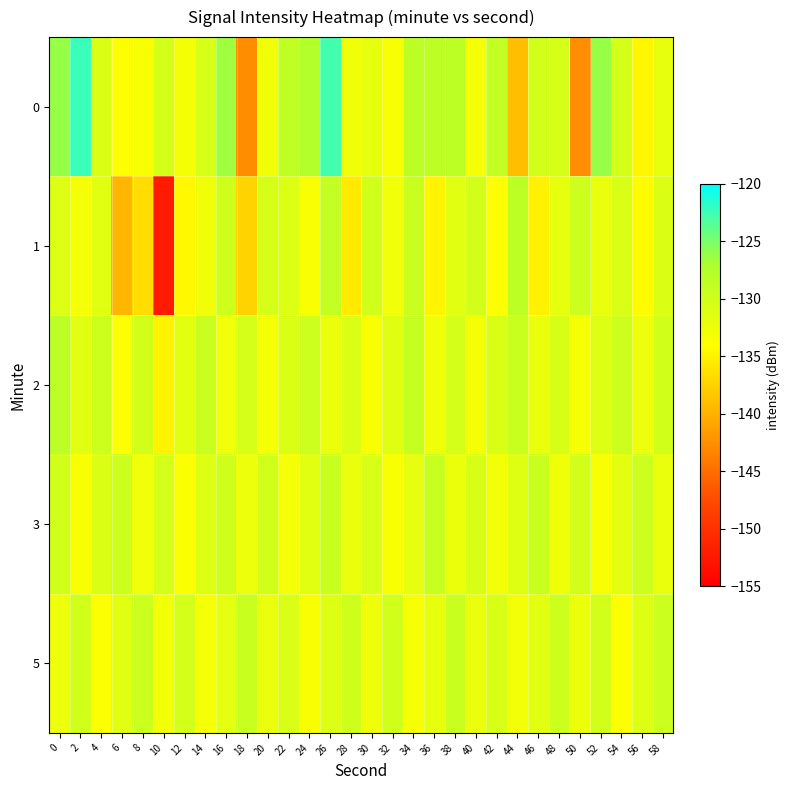

Reading left to right, transcribe all the data shown in this chart.

0: 0=-126.2	2=-122.4	4=-130.9	6=-134.0	8=-133.4	10=-130.5	12=-133.1	14=-130.7	16=-126.5	18=-142.7	20=-132.8	22=-128.7	24=-127.5	26=-122.7	28=-132.7	30=-132.0	32=-133.5	34=-128.3	36=-128.5	38=-128.3	40=-133.1	42=-128.9	44=-139.0	46=-130.2	48=-130.5	50=-142.5	52=-126.2	54=-130.4	56=-134.7	58=-132.0
1: 0=-131.1	2=-133.1	4=-131.4	6=-139.7	8=-136.5	10=-152.2	12=-134.5	14=-132.7	16=-129.8	18=-137.4	20=-130.5	22=-131.2	24=-133.4	26=-128.9	28=-135.6	30=-130.1	32=-132.8	34=-129.3	36=-134.7	38=-131.5	40=-130.2	42=-133.8	44=-128.4	46=-135.1	48=-131.9	50=-129.7	52=-132.3	54=-130.8	56=-134.2	58=-131.0
2: 0=-128.3	2=-131.5	4=-129.8	6=-133.7	8=-130.2	10=-134.9	12=-131.6	14=-129.4	16=-132.8	18=-130.5	20=-133.2	22=-131.0	24=-129.7	26=-132.4	28=-130.9	30=-133.6	32=-131.3	34=-129.1	36=-132.7	38=-130.4	40=-133.1	42=-130.8	44=-129.5	46=-132.2	48=-130.6	50=-133.3	52=-131.1	54=-129.8	56=-132.5	58=-130.0
3: 0=-130.1	2=-133.4	4=-131.0	6=-129.6	8=-132.8	10=-130.3	12=-133.7	14=-131.2	16=-129.9	18=-132.5	20=-130.0	22=-133.2	24=-131.5	26=-129.3	28=-132.1	30=-130.7	32=-133.5	34=-131.8	36=-129.2	38=-132.4	40=-130.6	42=-133.0	44=-131.3	46=-129.5	48=-132.7	50=-130.2	52=-133.4	54=-131.6	56=-129.7	58=-132.3
5: 0=-132.5	2=-130.0	4=-133.8	6=-131.4	8=-129.6	10=-132.9	12=-130.4	14=-133.2	16=-131.7	18=-129.3	20=-132.1	22=-130.8	24=-133.5	26=-131.2	28=-129.9	30=-132.6	32=-130.1	34=-133.3	36=-131.9	38=-129.4	40=-132.2	42=-130.7	44=-133.0	46=-131.5	48=-129.8	50=-132.4	52=-130.2	54=-133.7	56=-131.1	58=-129.6